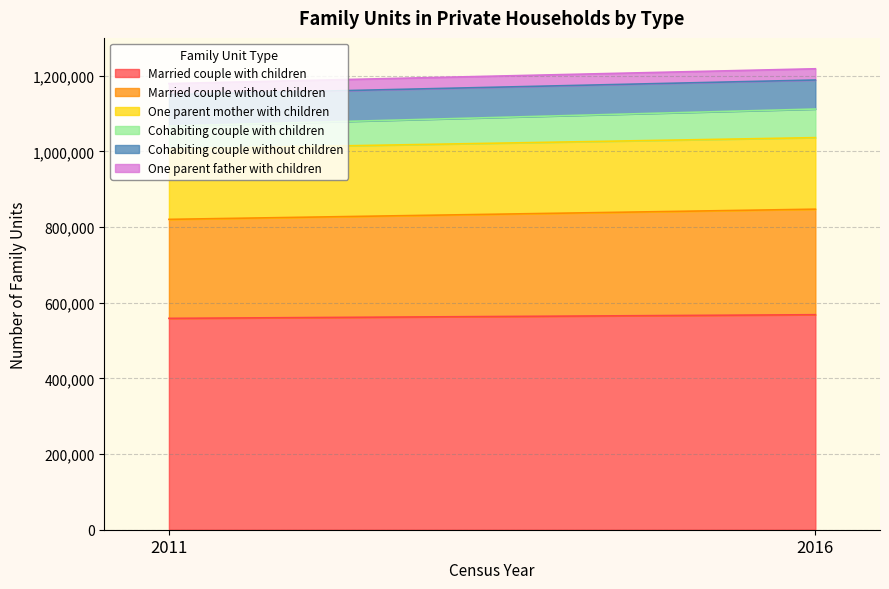

Reading left to right, extract all data points from this chart.

Married couple with children: 2011=558682	2016=568317
Married couple without children: 2011=261652	2016=278934
One parent mother with children: 2011=186284	2016=189112
Cohabiting couple with children: 2011=60269	2016=75587
Cohabiting couple without children: 2011=83292	2016=76715
One parent father with children: 2011=29031	2016=29705